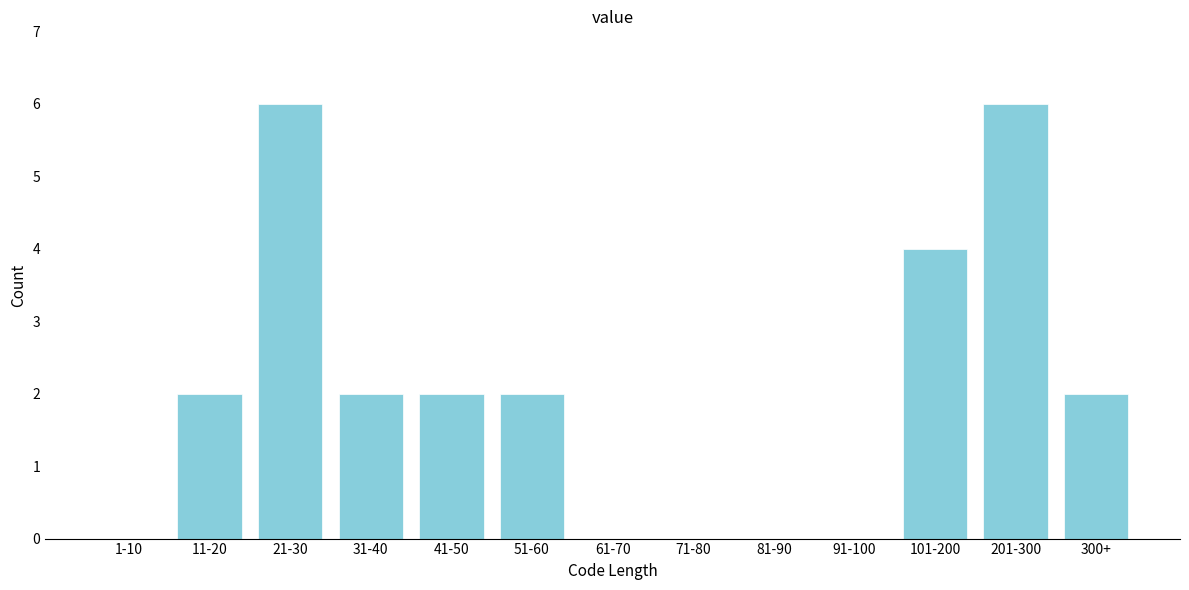

Reading left to right, transcribe all the data shown in this chart.

1-10=0	11-20=2	21-30=6	31-40=2	41-50=2	51-60=2	61-70=0	71-80=0	81-90=0	91-100=0	101-200=4	201-300=6	300+=2